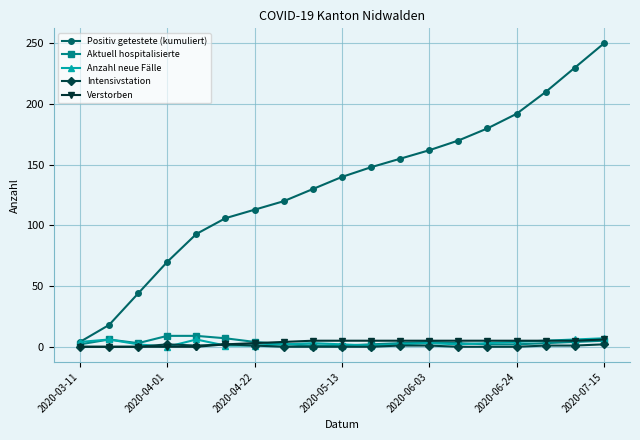

Which series has the largest range (max minus min)?

Positiv getestete (kumuliert)